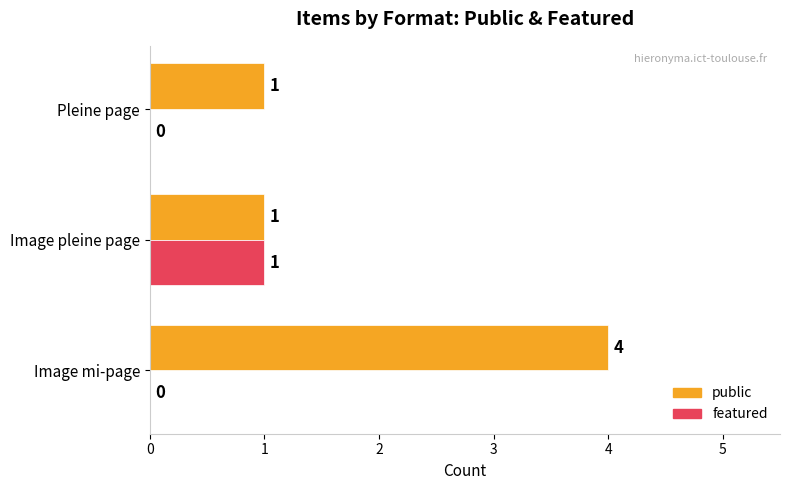

The featured series shows 0 at Pleine page. True or false?

True